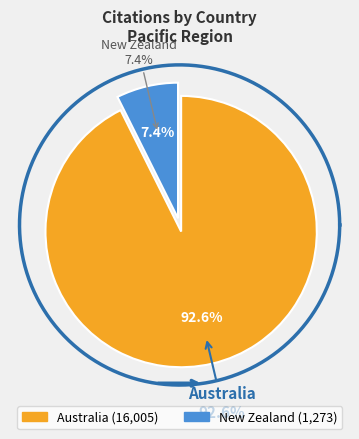

To the nearest percent, what percentage of the pie is Australia?

93%